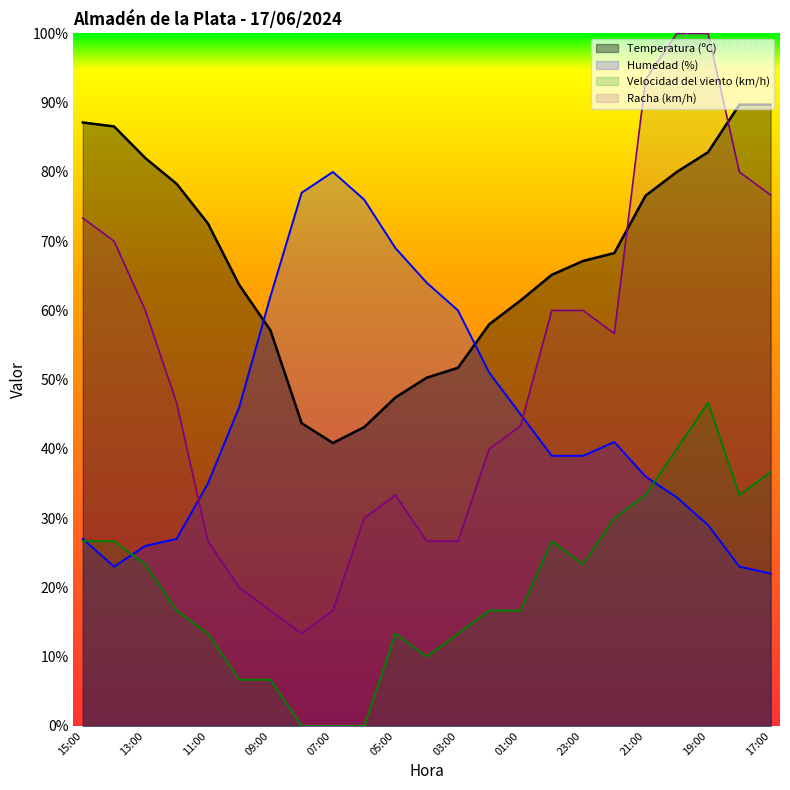

Which series has the largest range (max minus min)?

Racha (km/h)